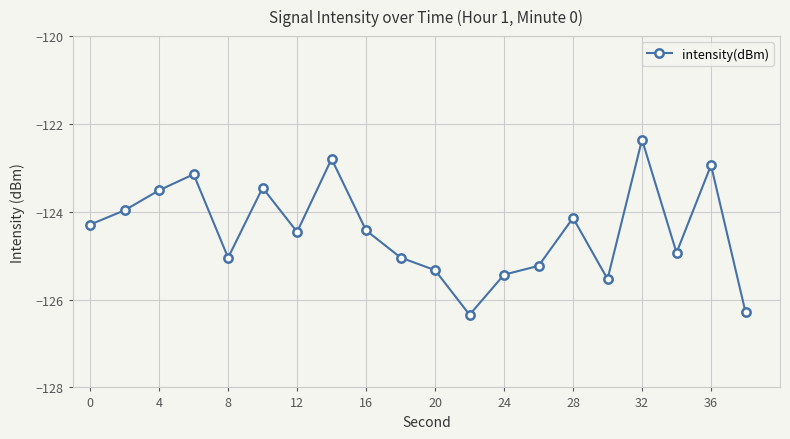

Does the chart display data point markers on the line(s)?

Yes